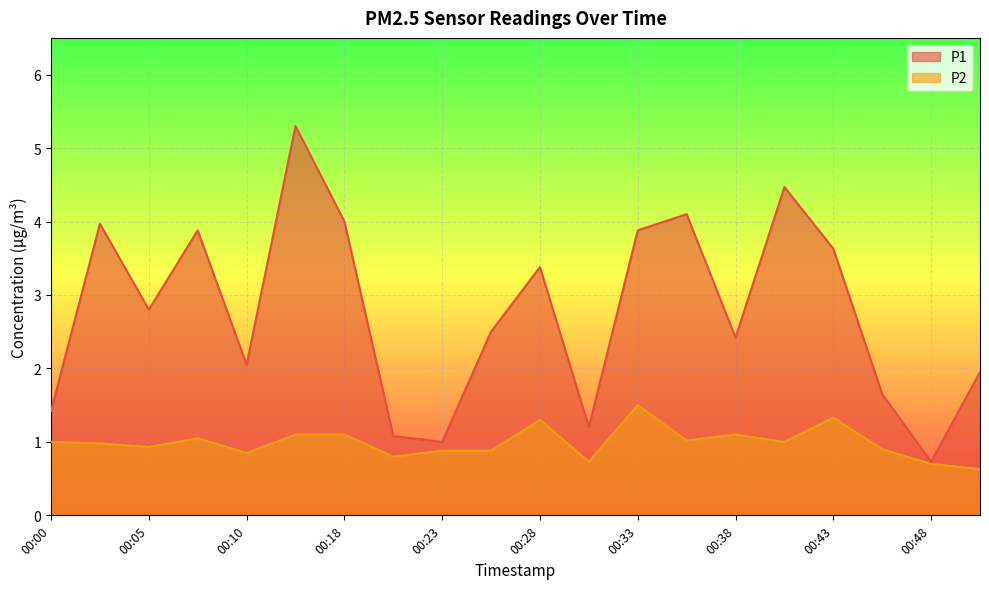

Is it true that P2 equals 1.3 at 00:43?

True